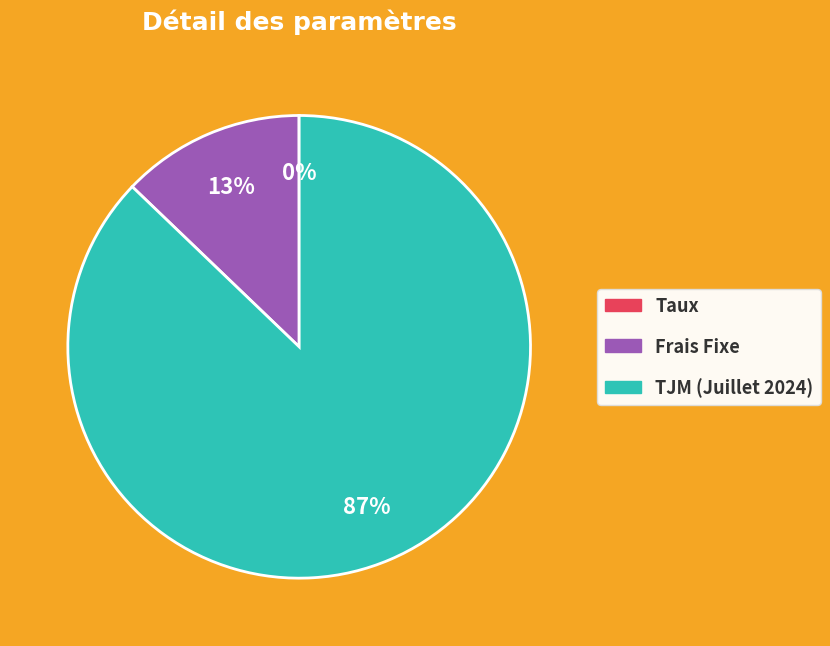

Which has a higher value, Frais Fixe or TJM (Juillet 2024)?

TJM (Juillet 2024)